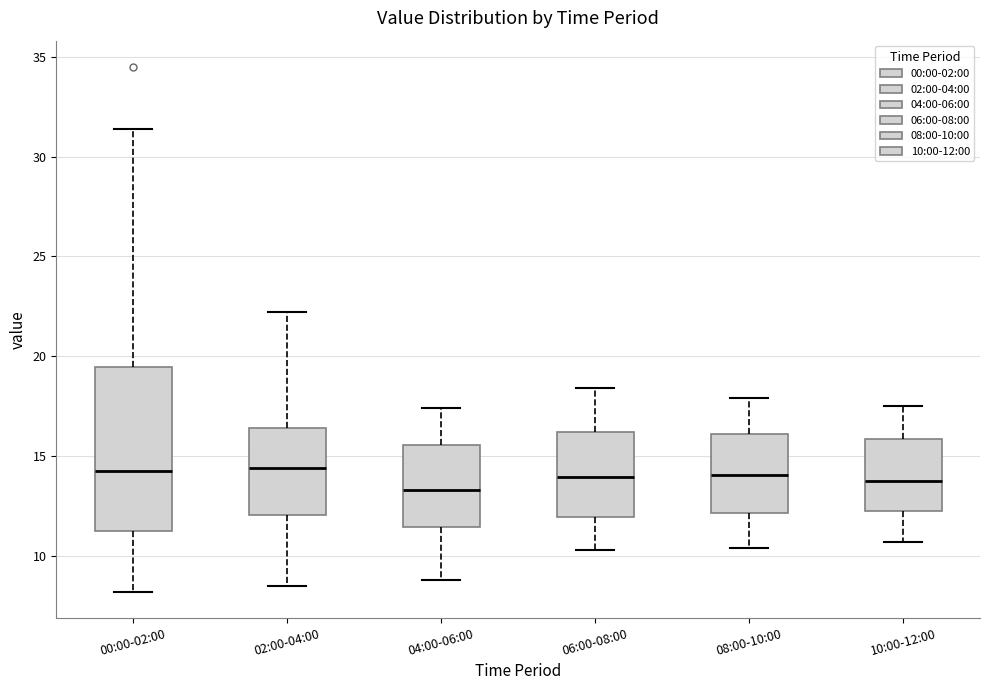

Where is the upper edge of the box for 06:00-08:00 on the y-axis? The values are not printed on the chart, so give them approximately, as read against the axis.

16.0